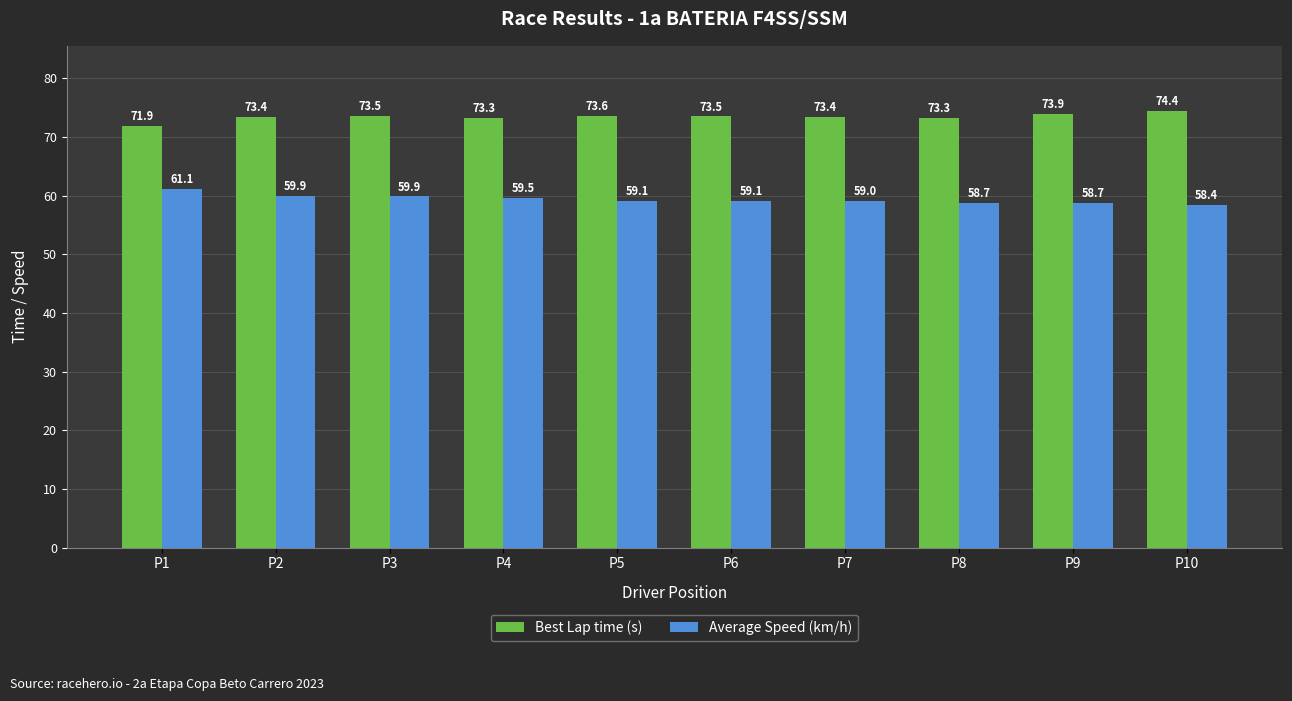

What is the difference between the maximum and minimum values in the Best Lap time (s) series?

2.5